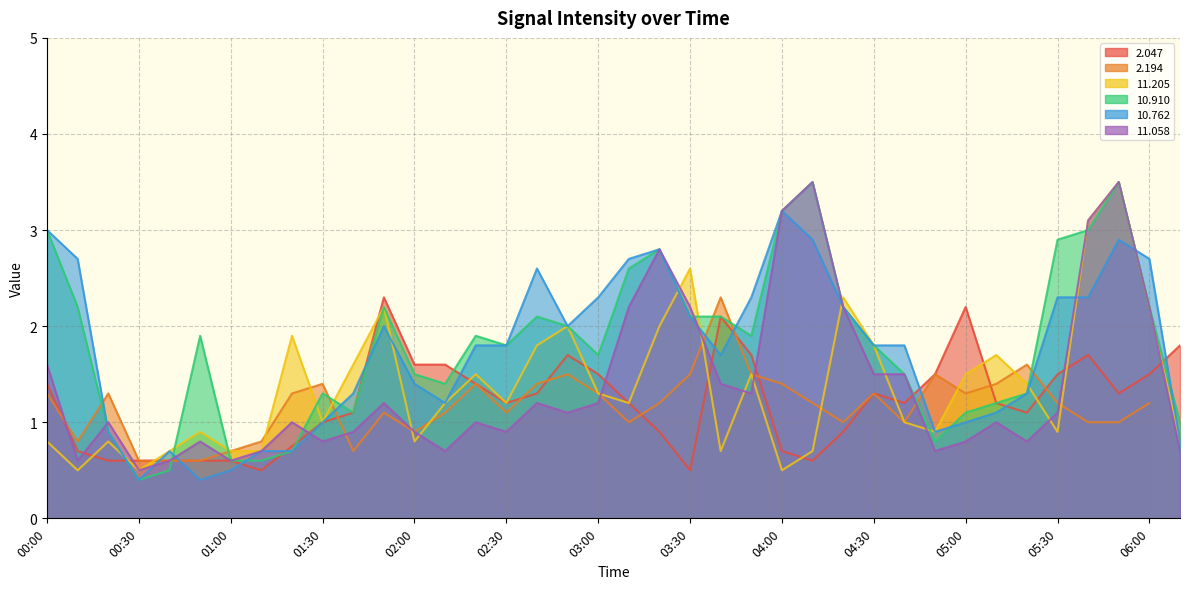

Which series has the largest total across all categories?

 10.910